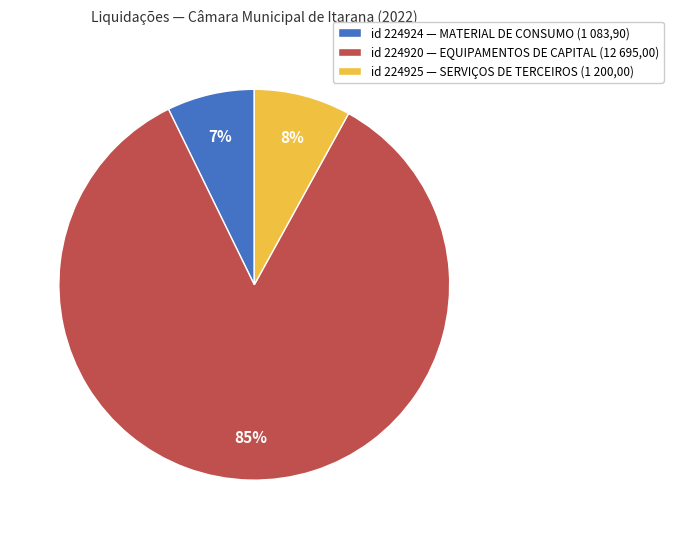

Is there a majority slice in this chart?

Yes